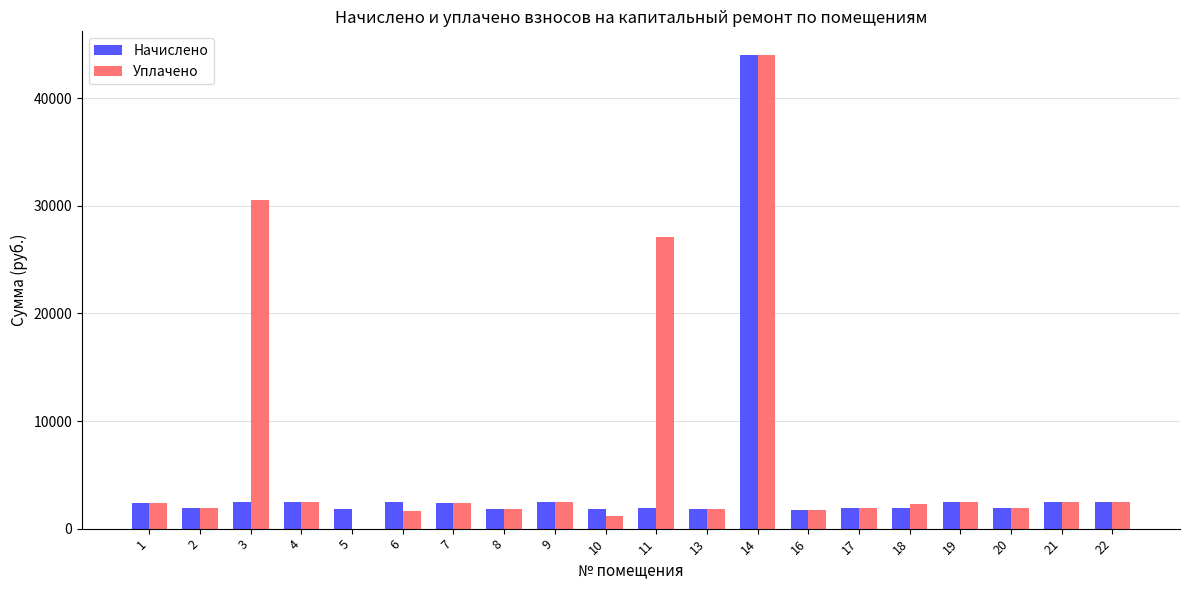

What is the sum of all Начислено values?

84828.2